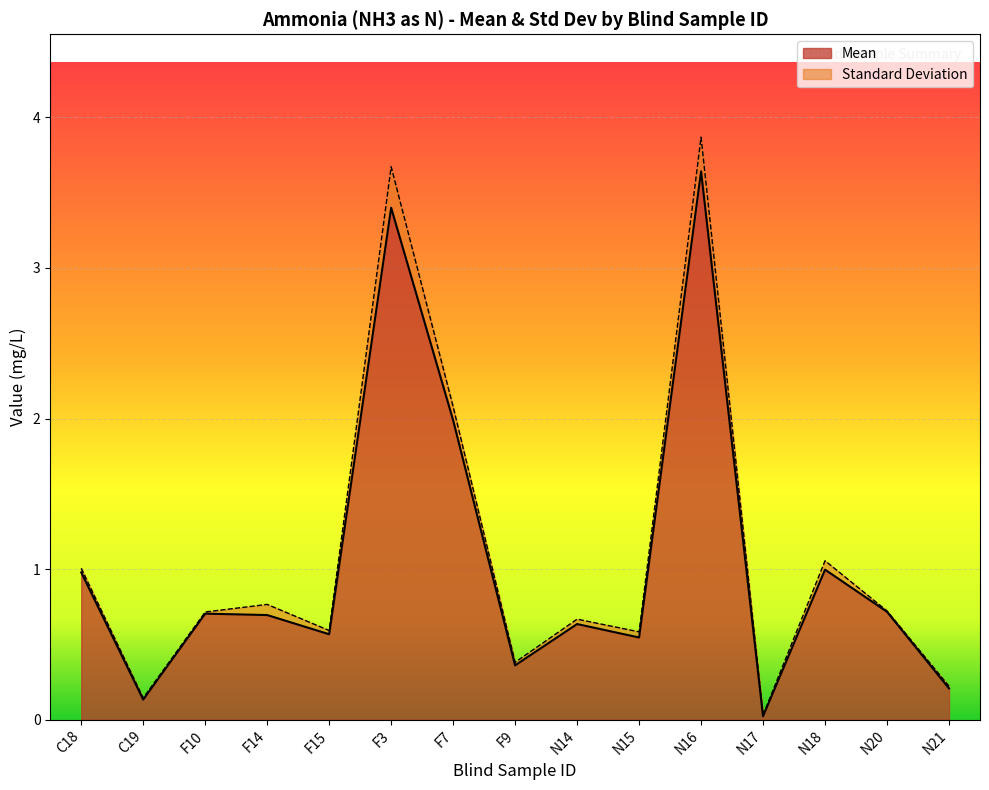

How many lines are shown in the chart?

2